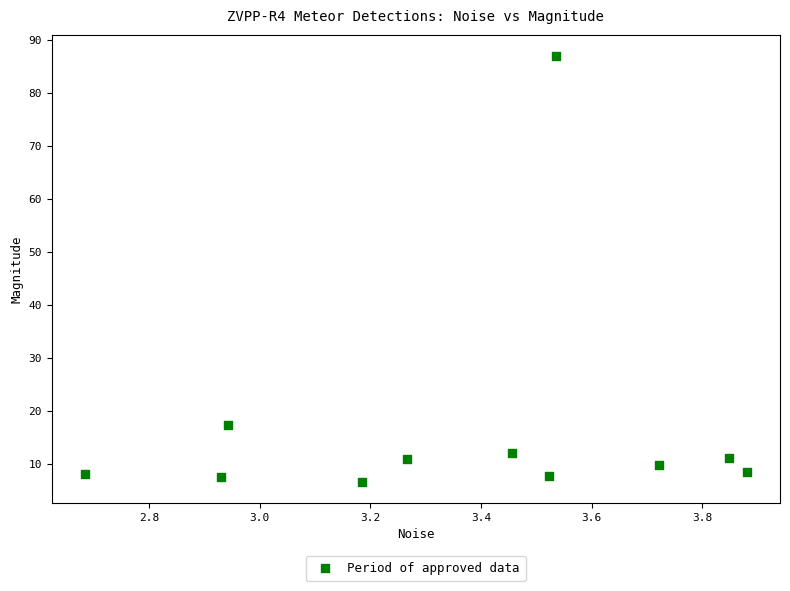

What is the average Y value?

16.9